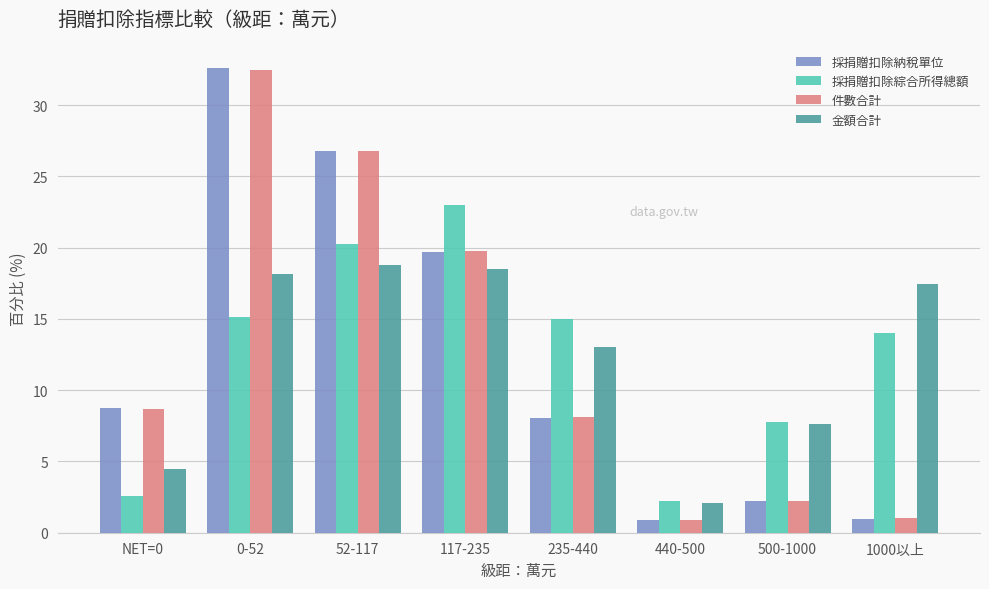

What is the difference between the maximum and second lowest values in the 採捐贈扣除綜合所得總額 series?

20.4